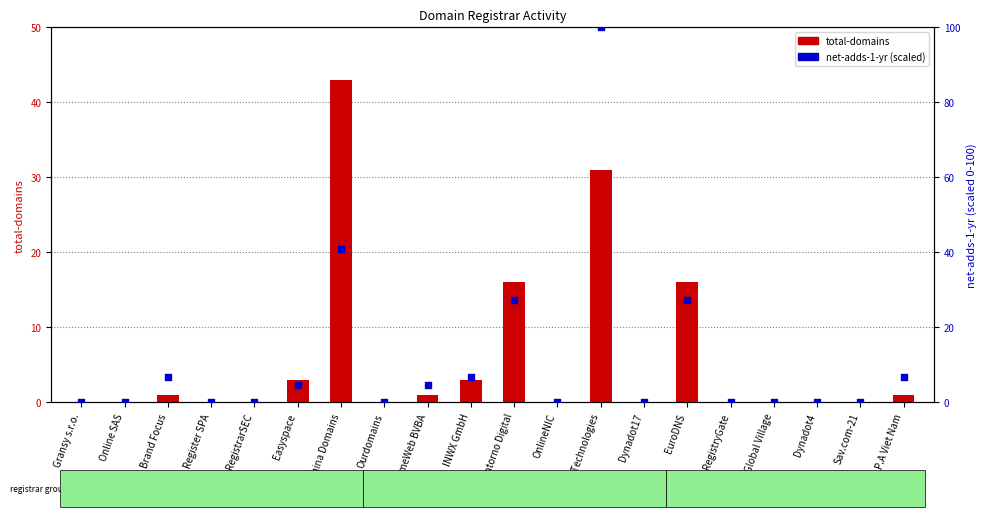

What are all the series names shown in the legend?

total-domains, net-adds-1-yr (scaled)